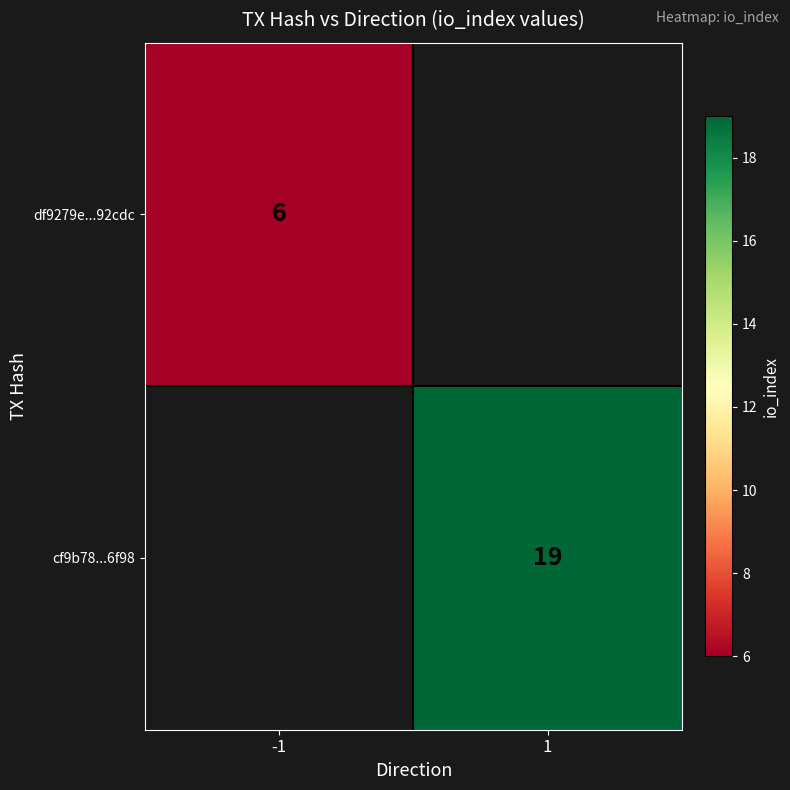

The df9279e...92cdc series shows 2 at -1. True or false?

False